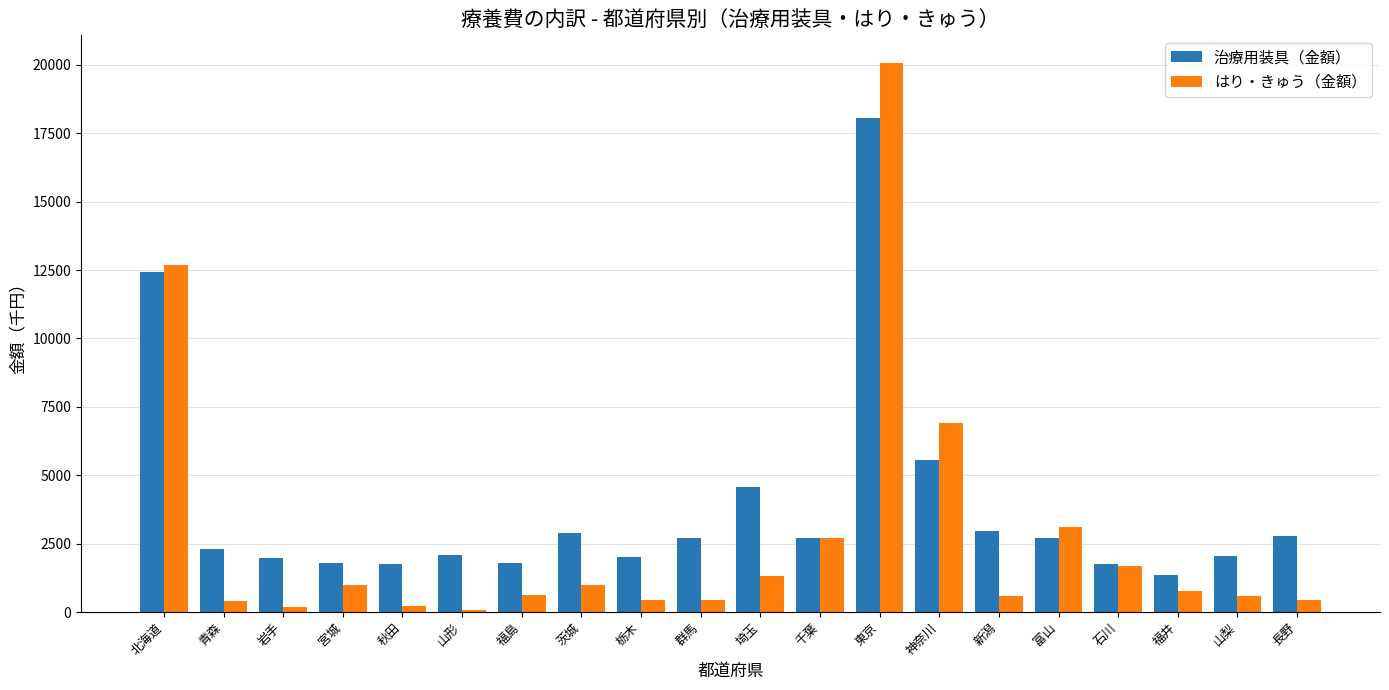

True or false: 治療用装具（金額） has a value of 1518.5 at 青森.

False